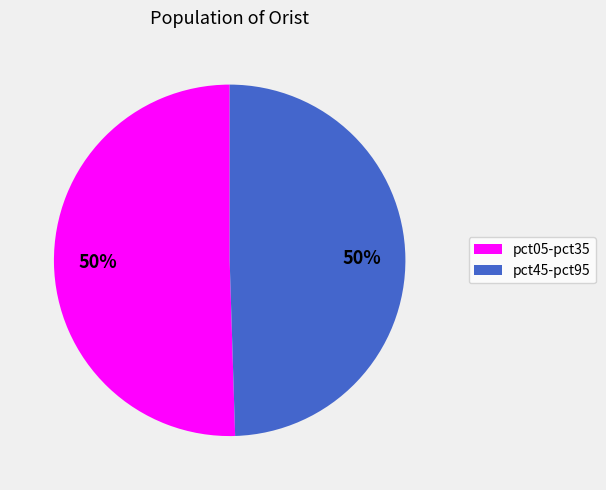

To the nearest percent, what is the average slice percentage?

50%